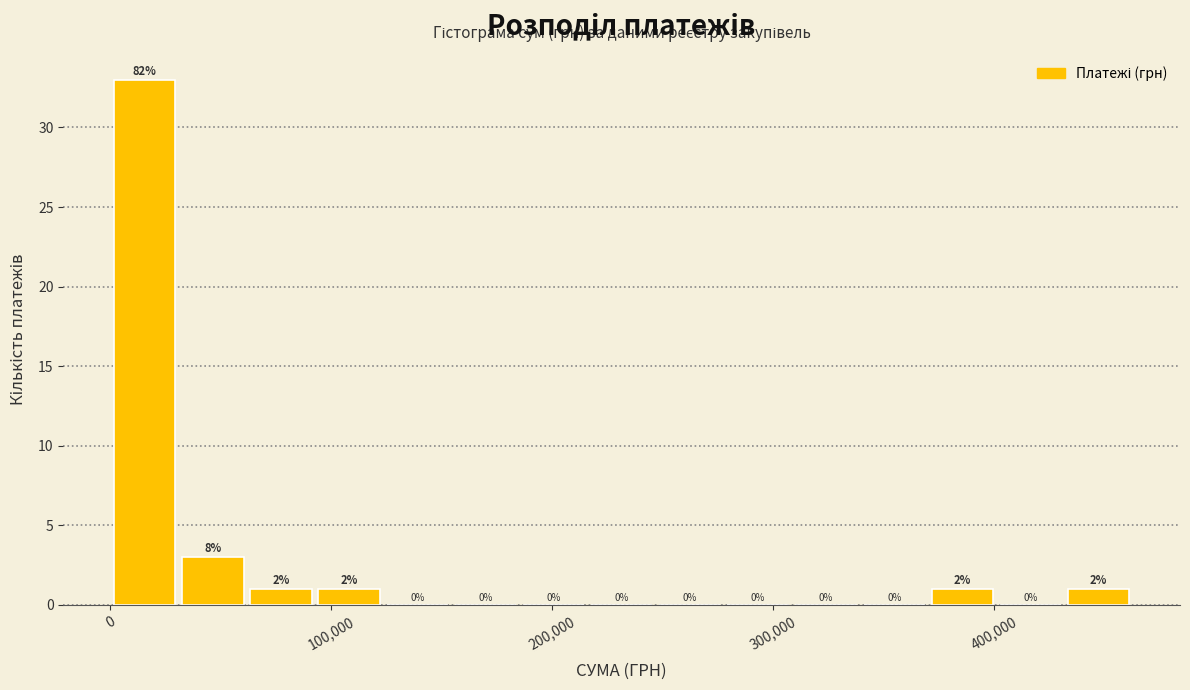

Around what value on the x-axis is the tallest bar? Give the approximate position of its centre, as read against the axis.

20000